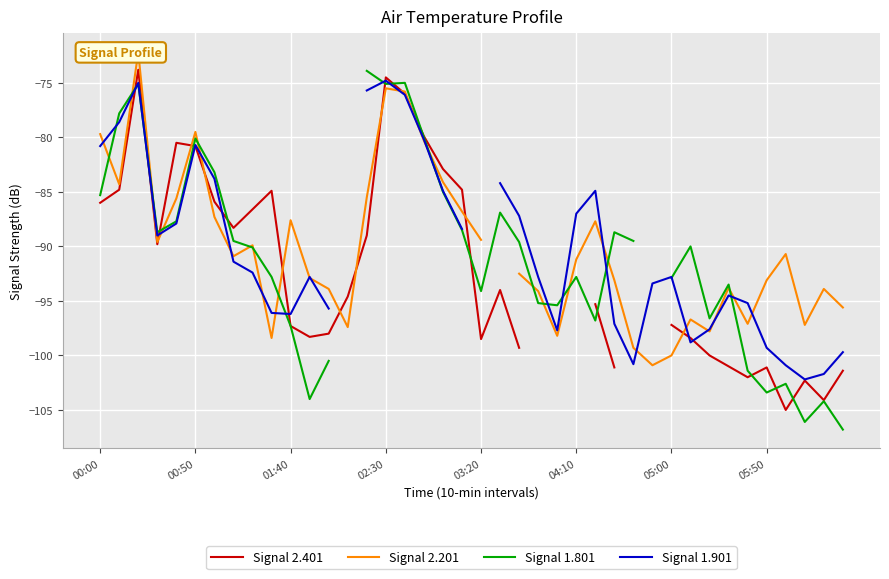

Rank the series by their maximum value, from lowest to highest.

Signal 1.901, Signal 1.801, Signal 2.401, Signal 2.201